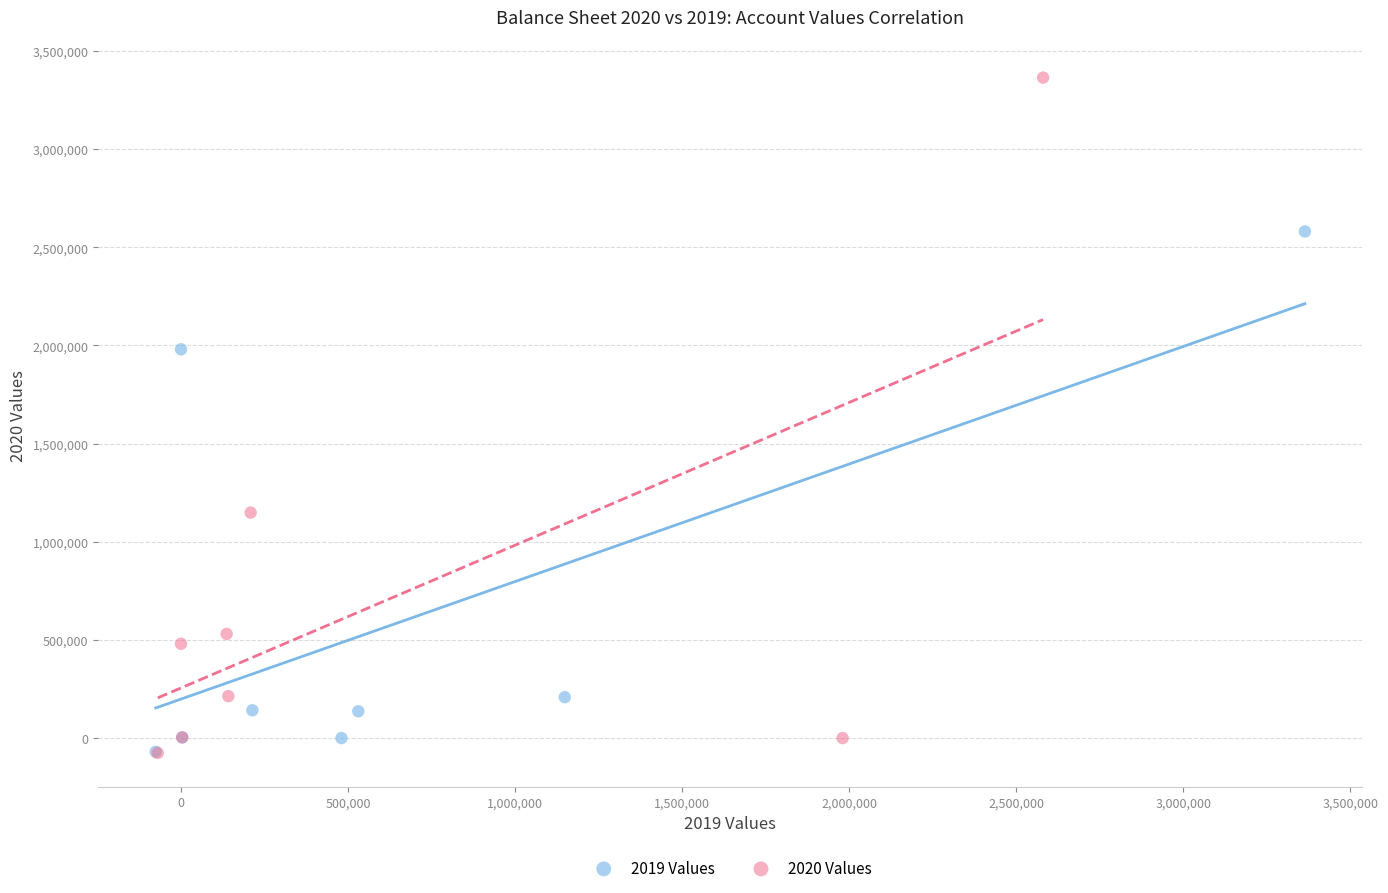

Which series contains the highest Y value?

2020 Values